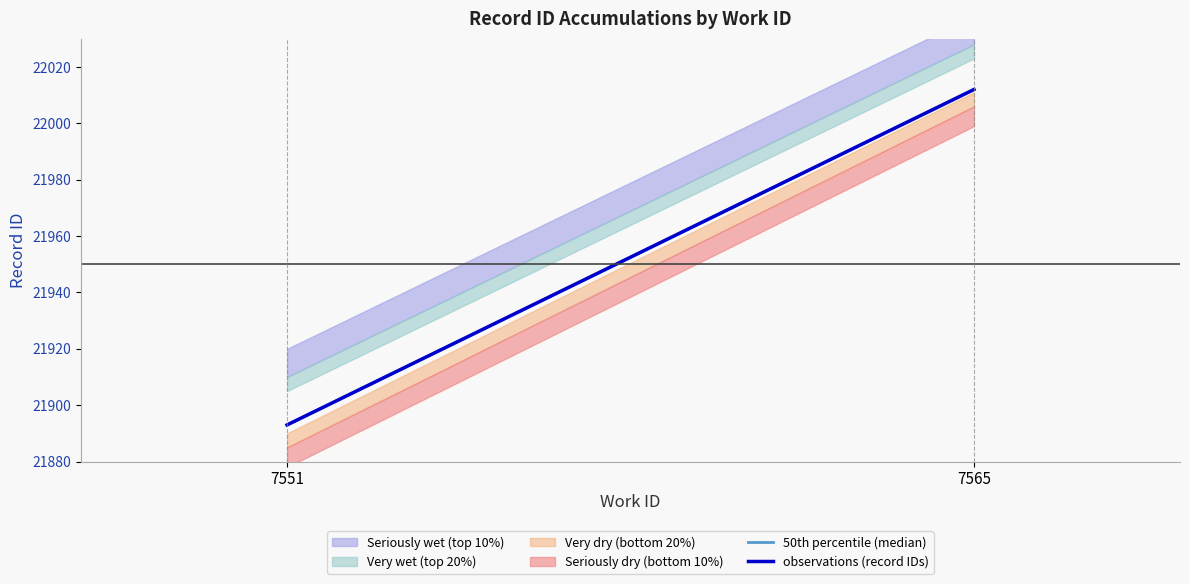

What is the smallest value displayed?

21893